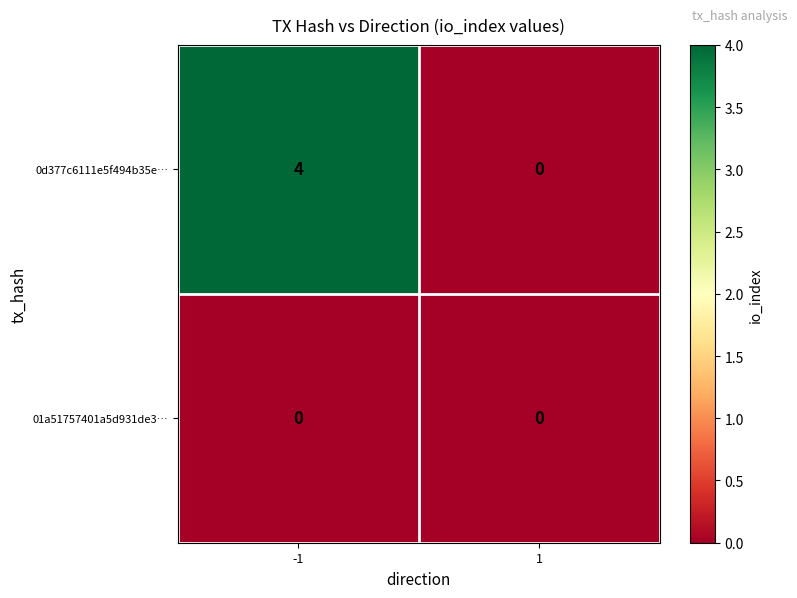

What is the total value across all series at -1?

4